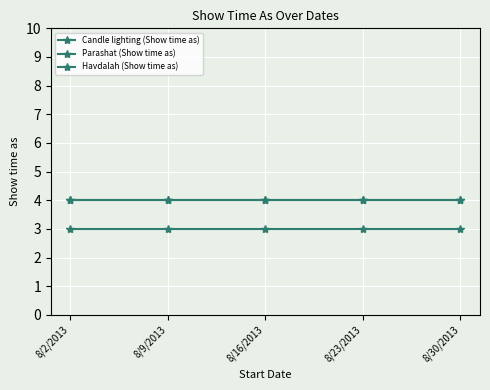

Is this an area chart (filled region under the line)?

No